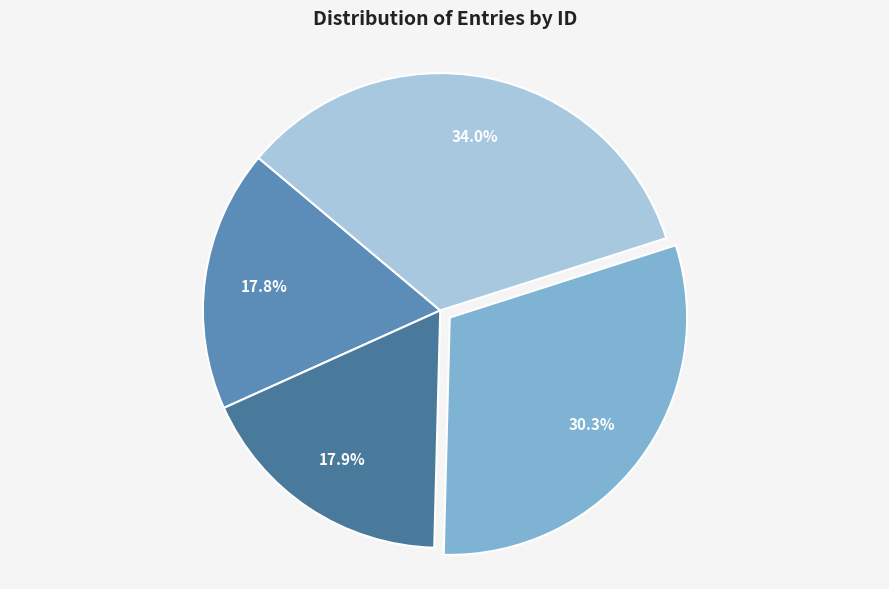

How many segments does this pie chart have?

4